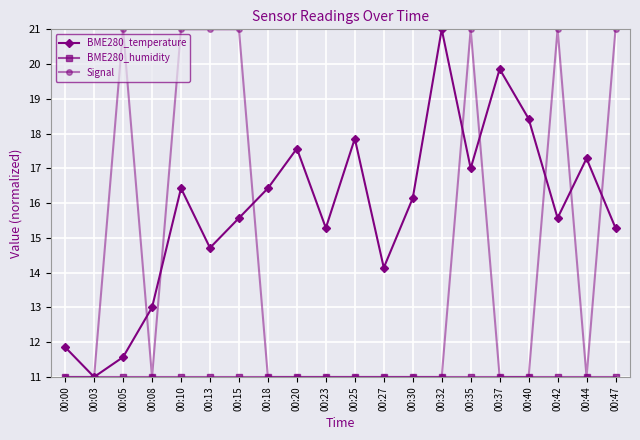

At how many categories does at least one series exceed 12?

18